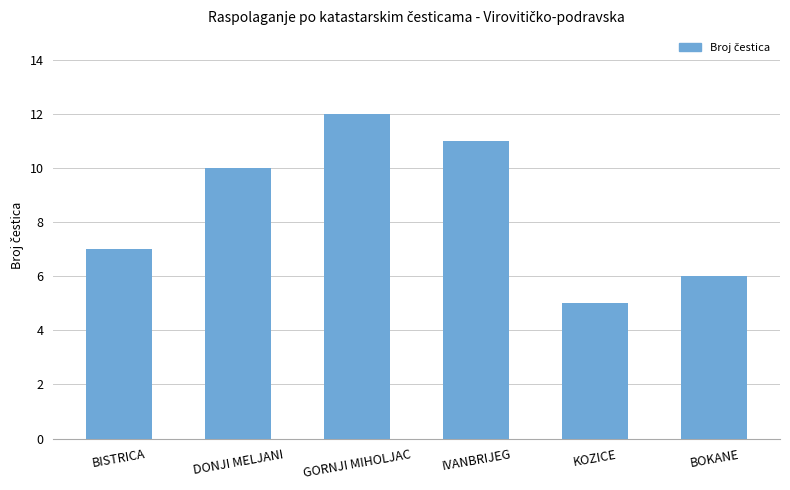

Count the number of data series in this chart.

1